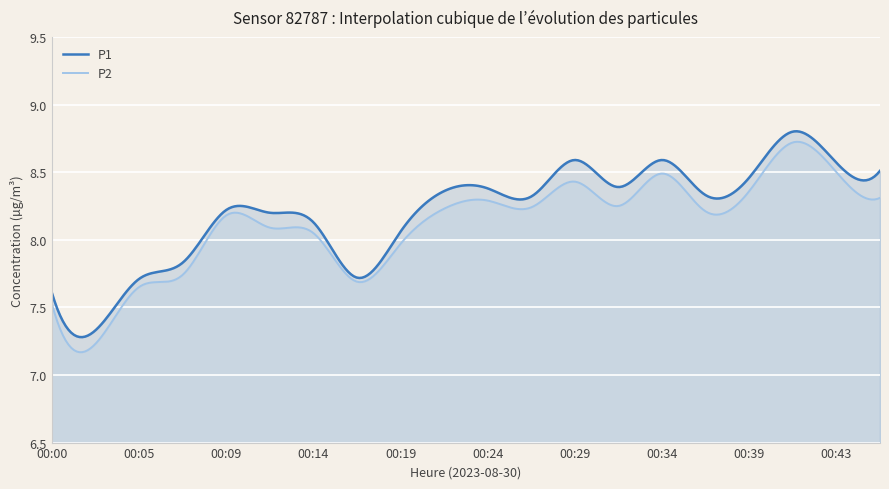

What is the maximum value shown in the chart?

8.8